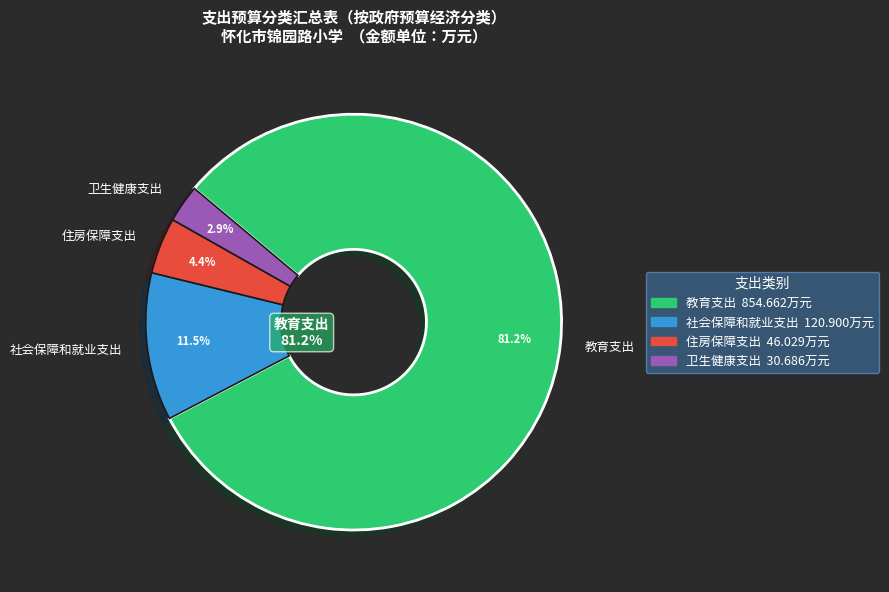

To the nearest percent, what portion does 教育支出 represent?

81%